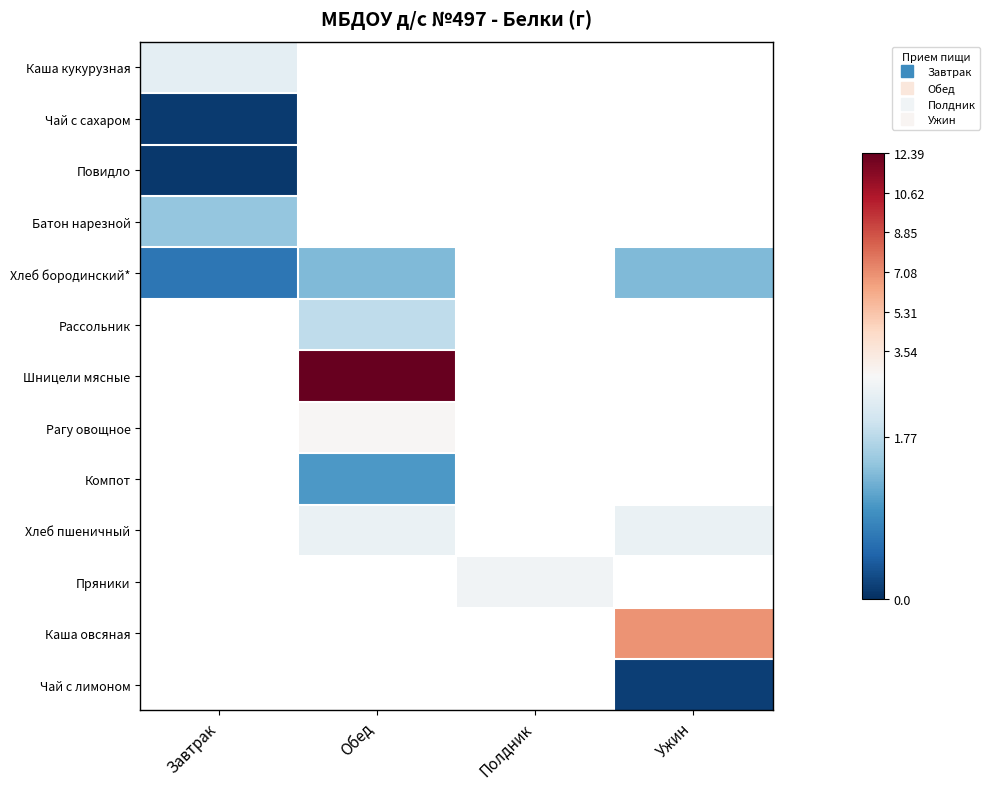

Which series has the largest range (max minus min)?

Хлеб бородинский*